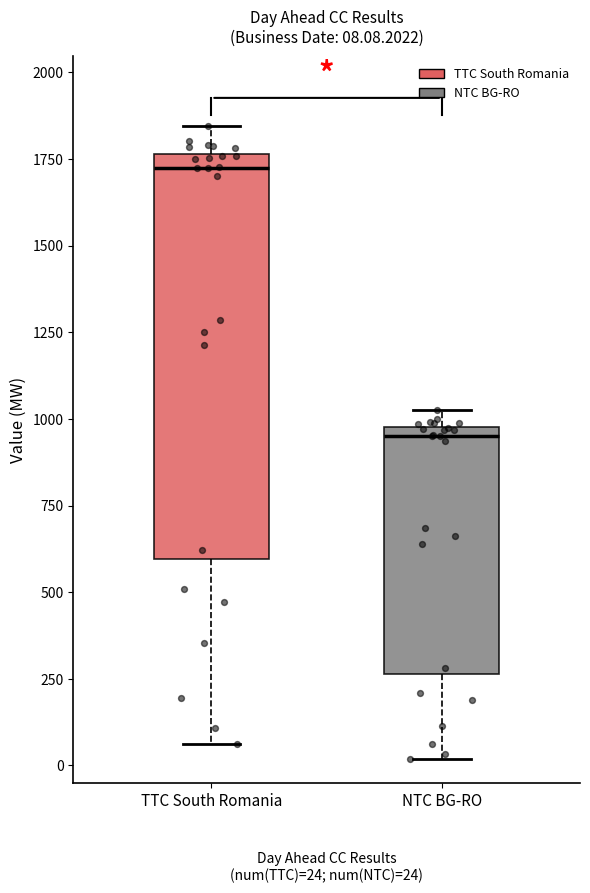

Which box's median line is the highest?

TTC South Romania